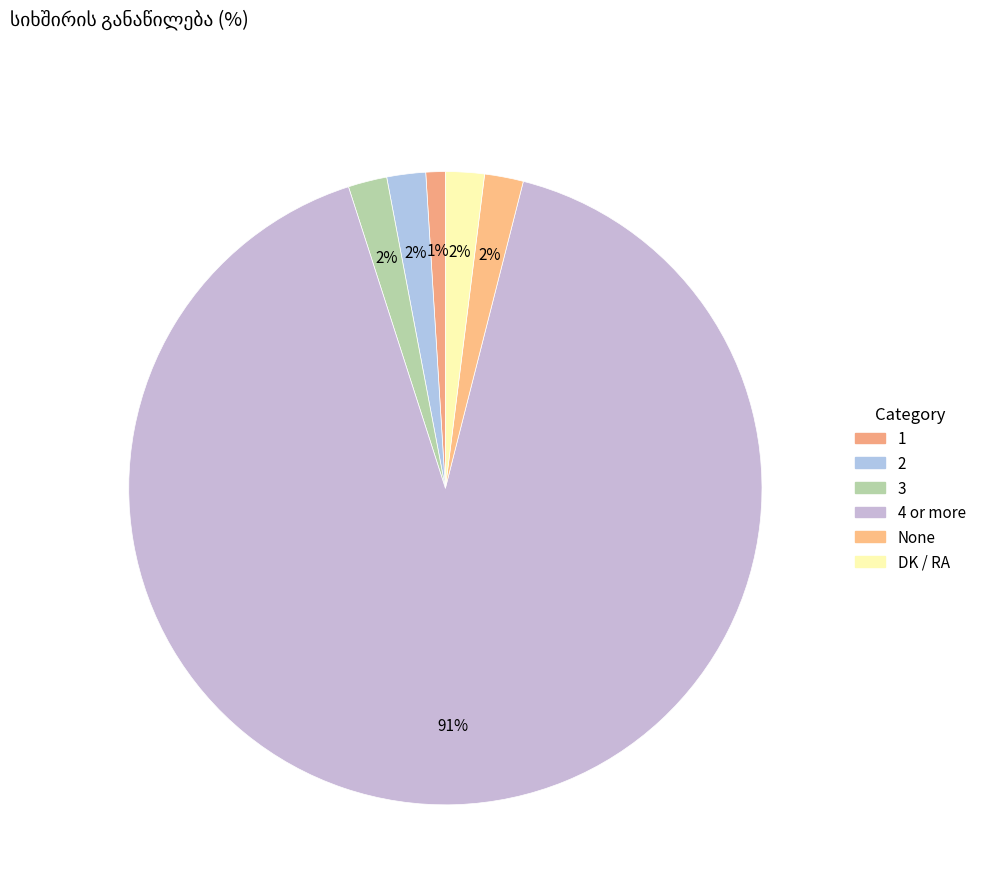

What percentage do 2 and 1 together represent?

3.0%